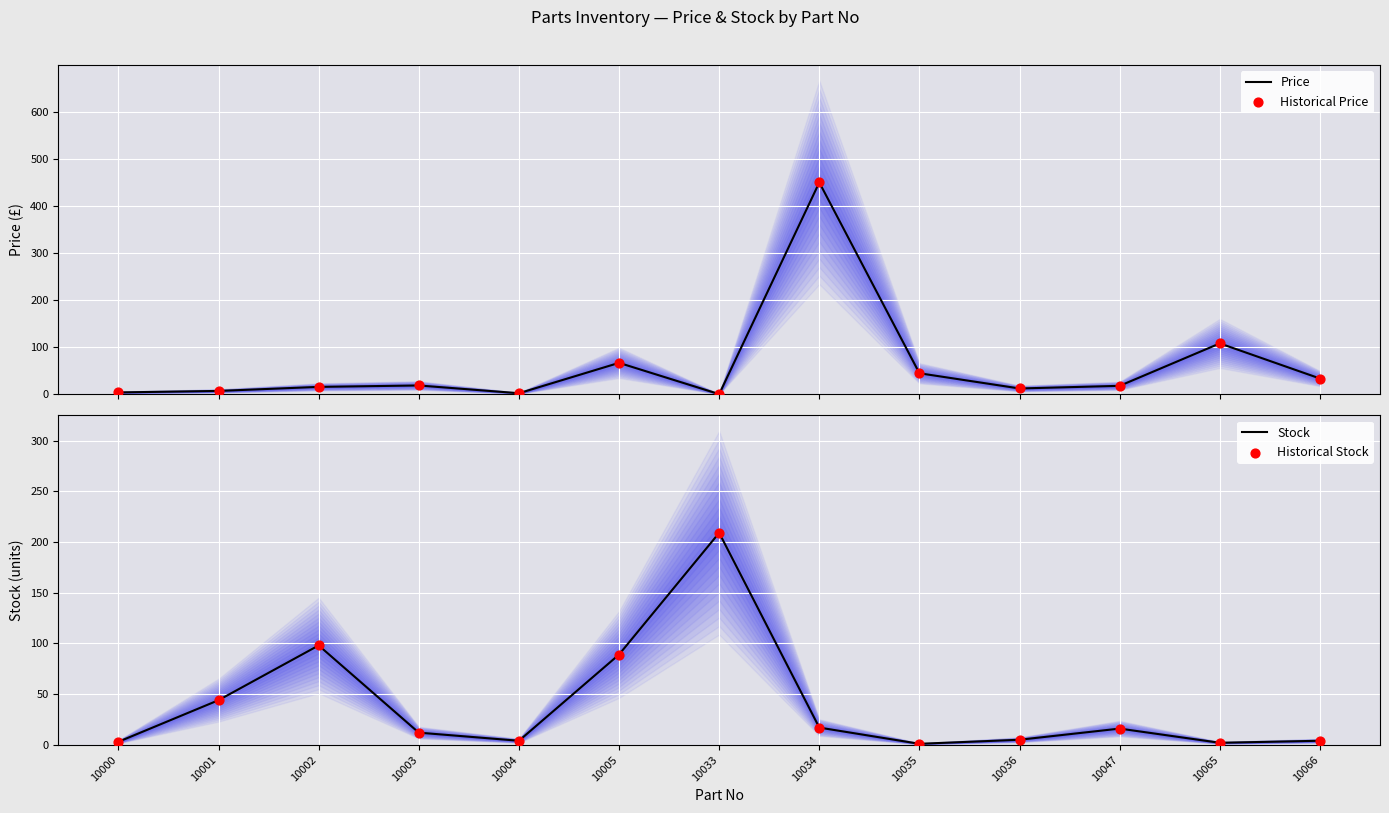

At how many categories does at least one series exceed 171?

2